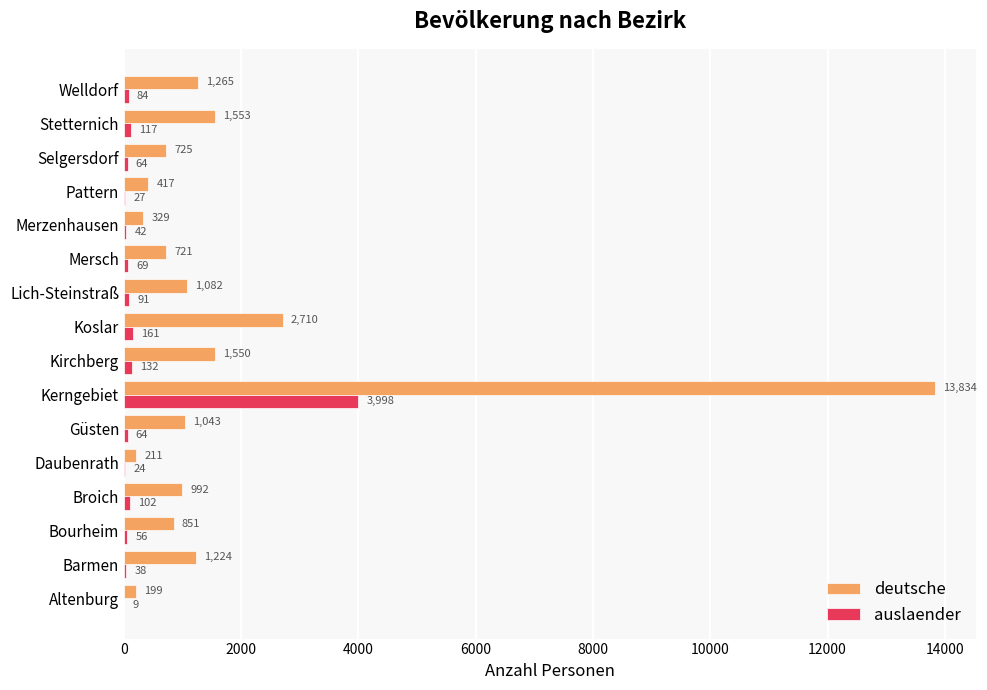

Which series has the largest total across all categories?

deutsche